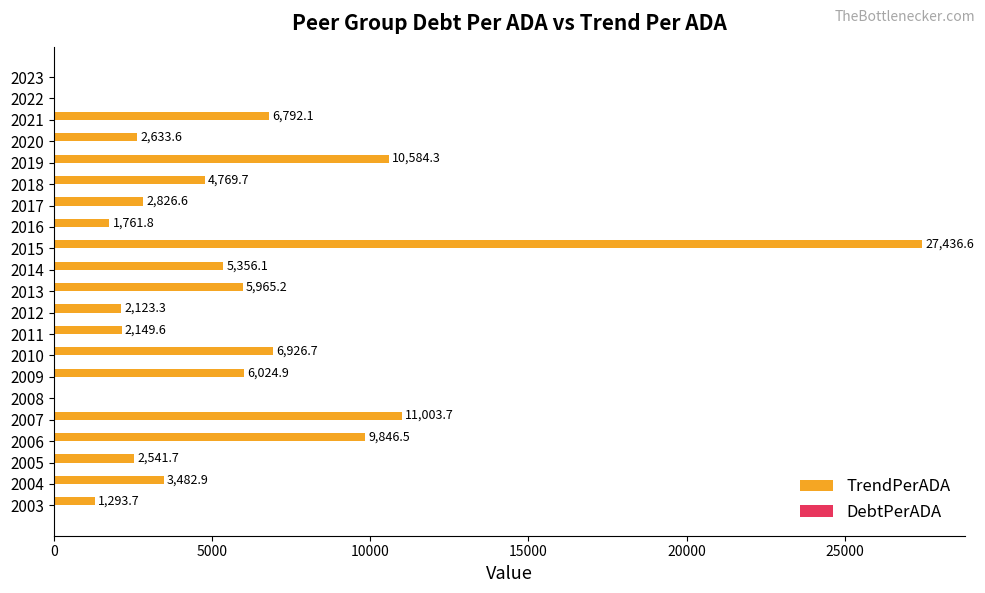

Where is the data nearest to the value 13718?

2007